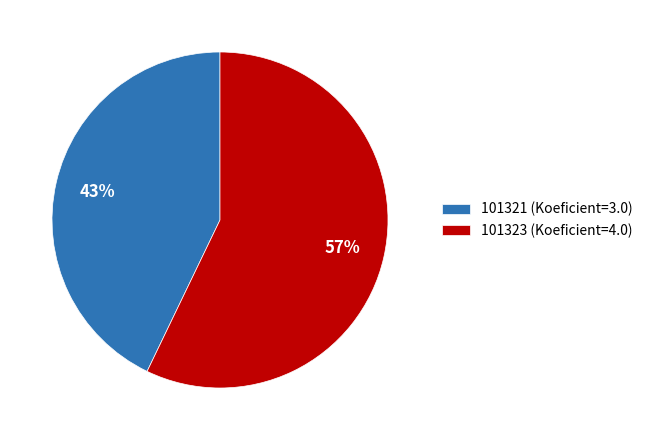

Which has a higher value, 101321 or 101323?

101323